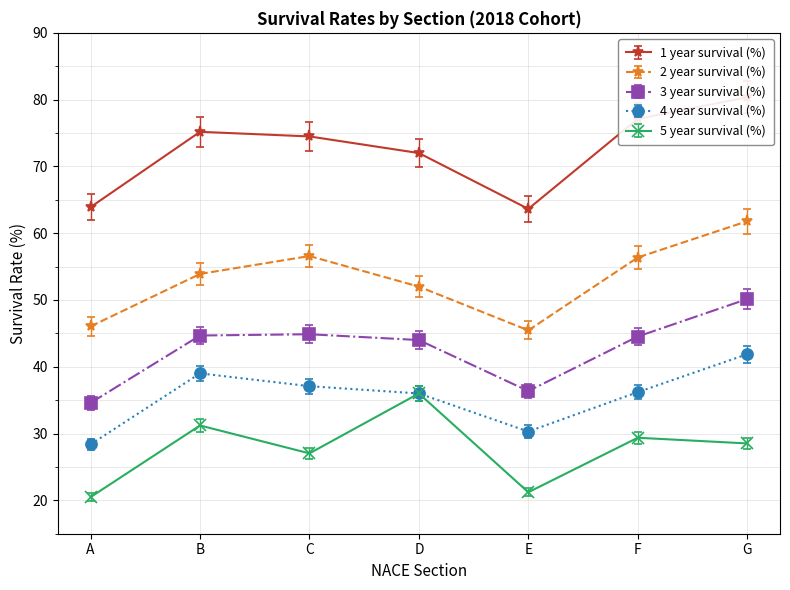

Between D and G, which series saw the biggest shift?

2 year survival (%)